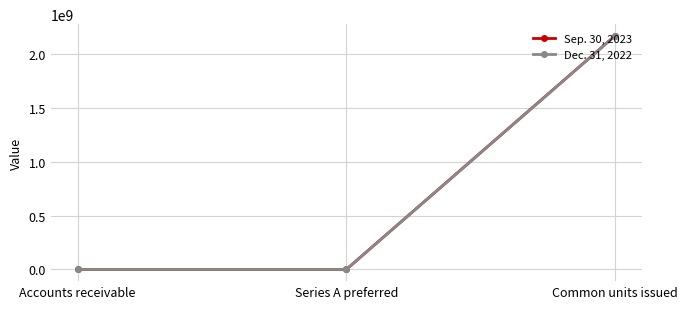

What is the smallest value displayed?

49